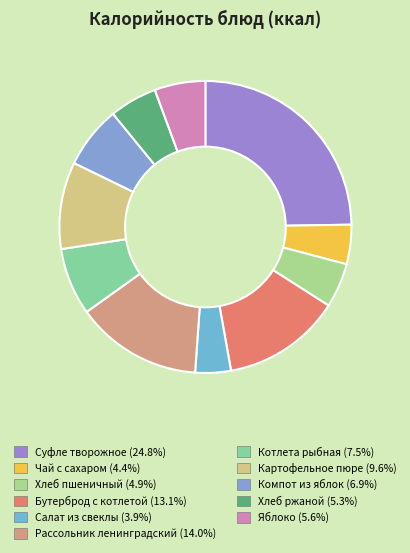

How many segments does this pie chart have?

11